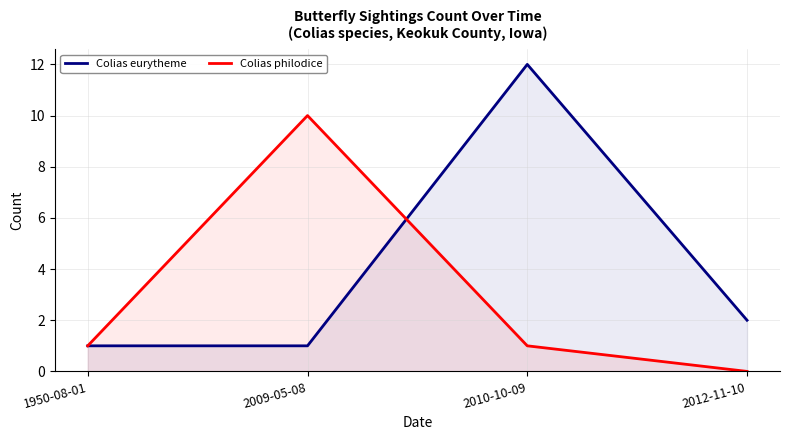

Is it true that Colias eurytheme equals 1 at 1950-08-01?

False